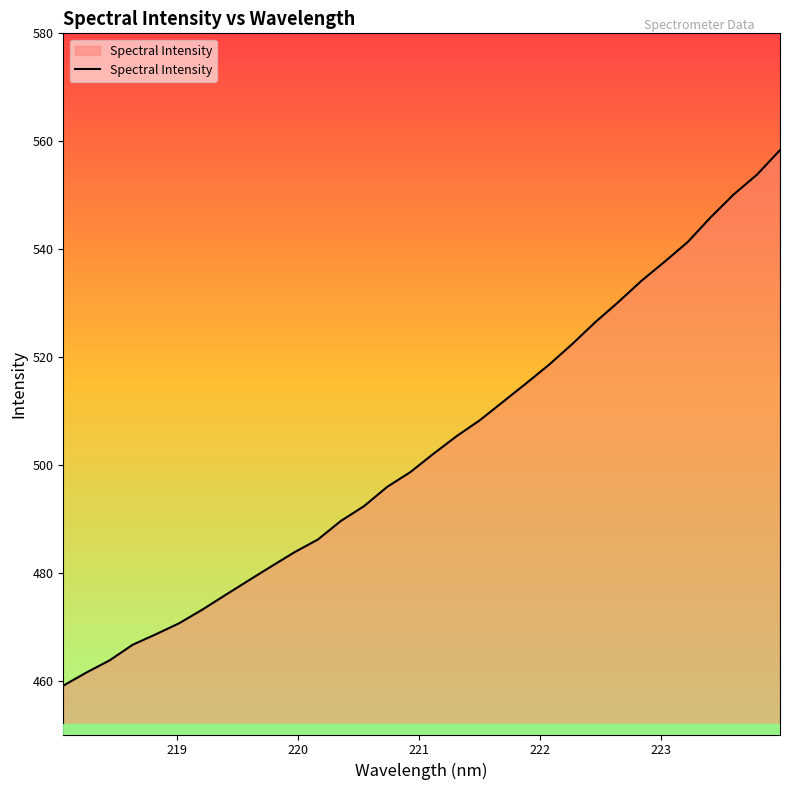

How many values are below 502?

16